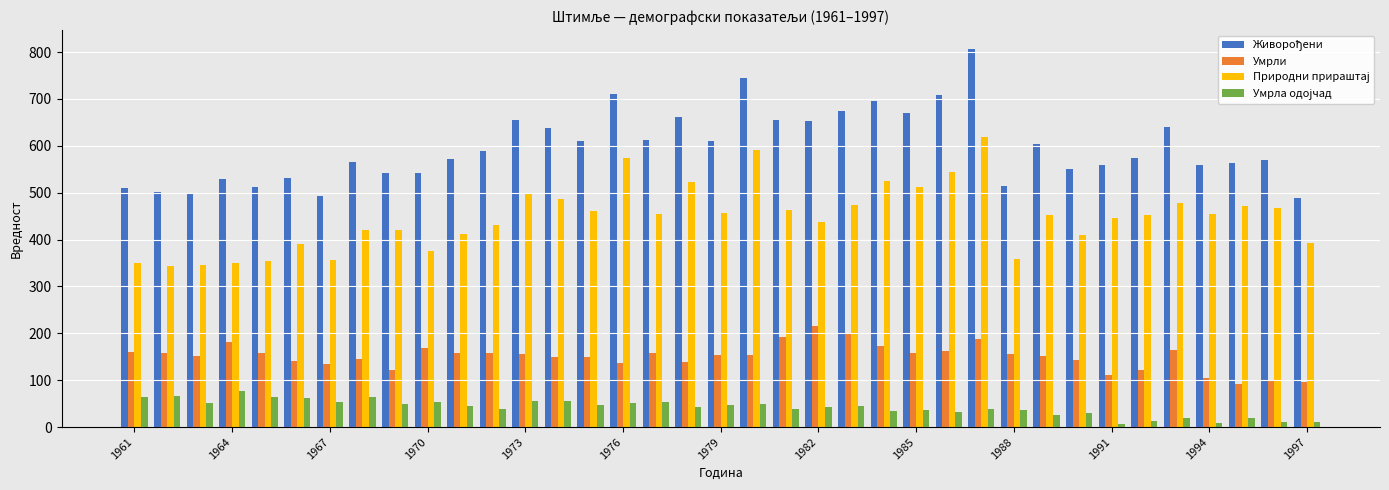

How many data points does each series have?

37